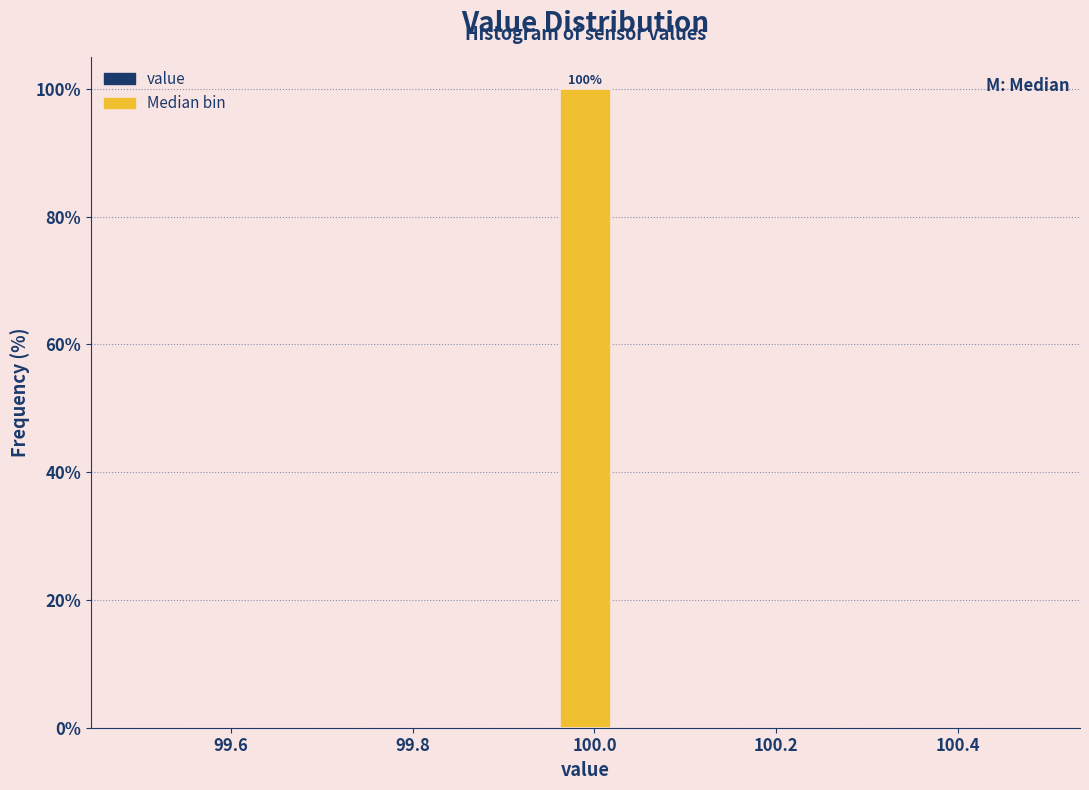

Read against the x-axis, roughly where is the centre of the tallest bar?

100.00